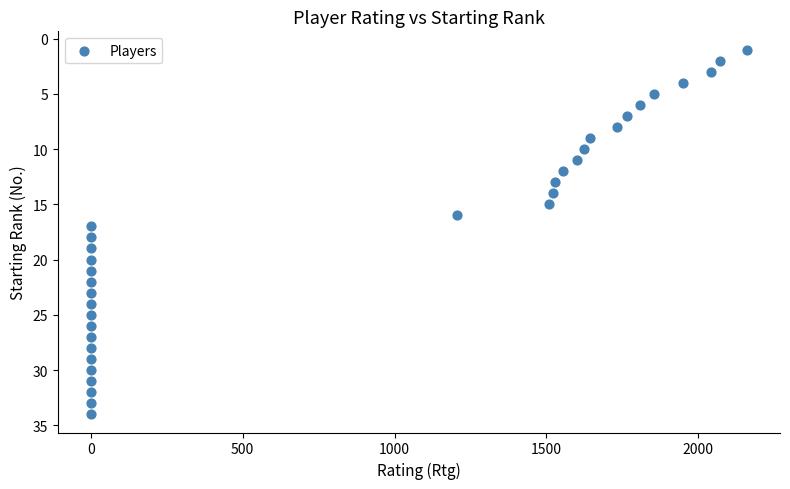

What is the range of X values (max minus min)?

2161